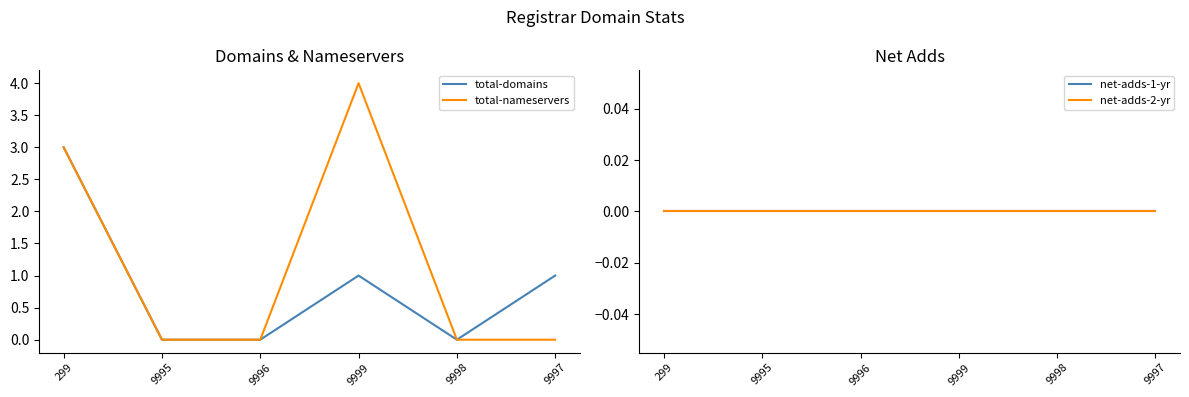

At which label is total-domains closest to 1?

9999